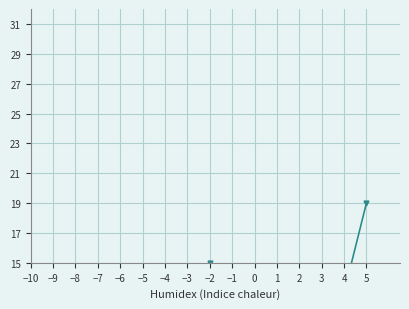

What is the spread (max minus min) of values at 2?

21